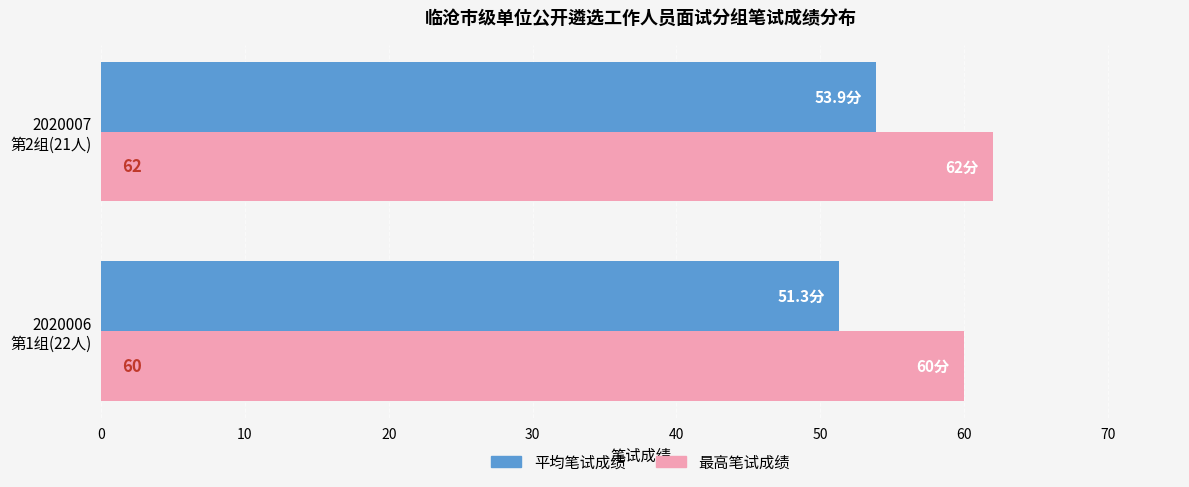

Rank the categories by 最高笔试成绩 value from lowest to highest.

2020006
第1组(22人), 2020007
第2组(21人)